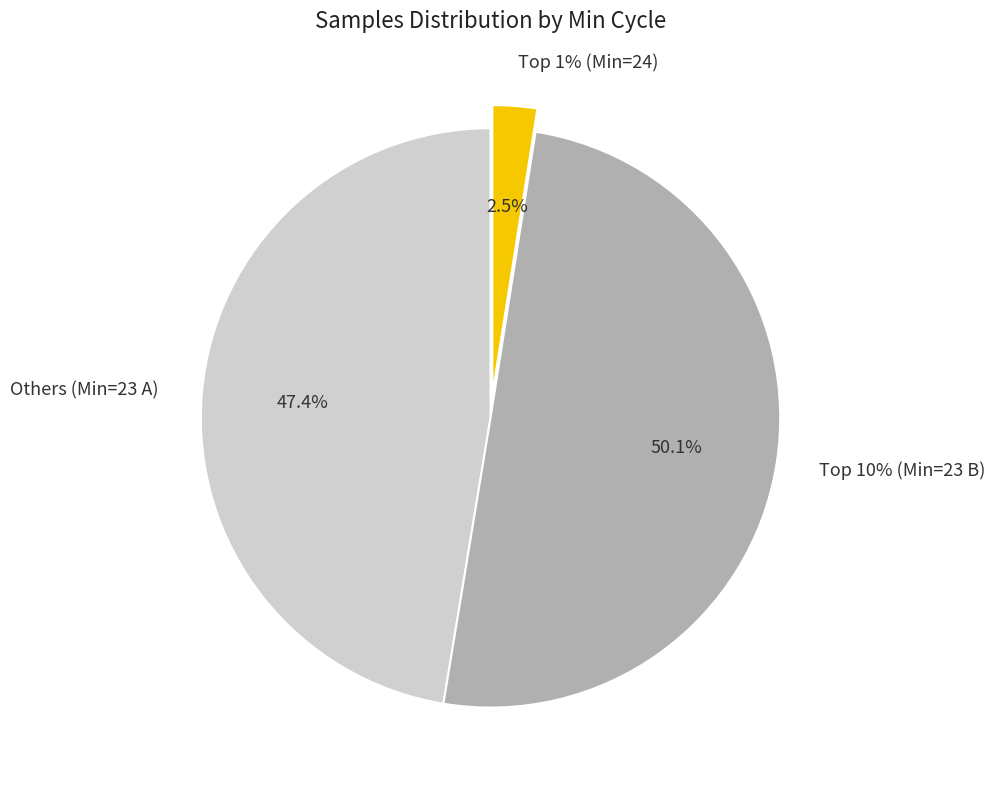

Does 23 represent more than half of the total?

No